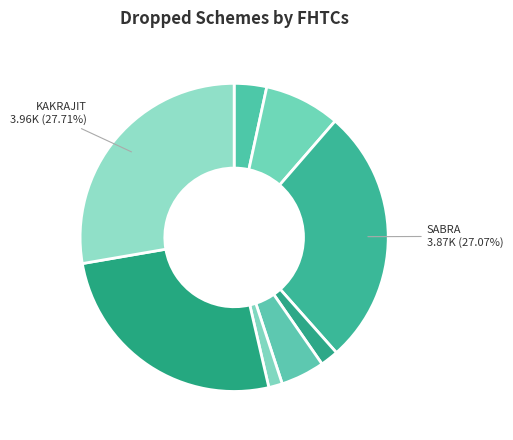

How many slices are in this pie chart?

8